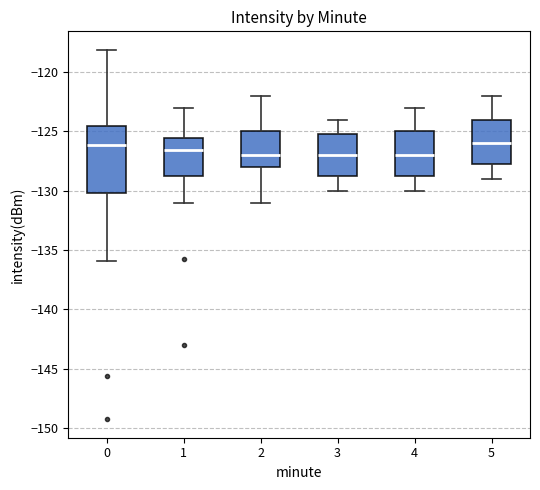

Which box is the tallest, from its lower edge to its upper edge?

0